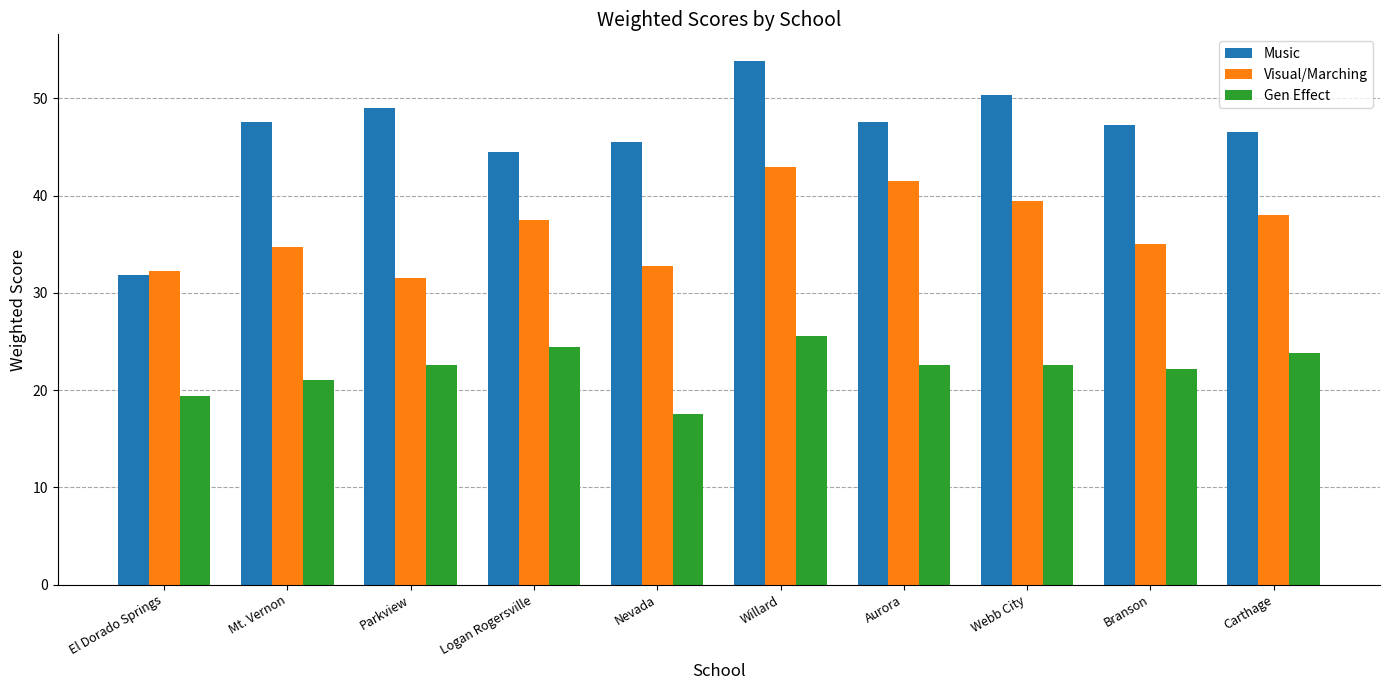

What is the label of the 9th bar from the right?

Mt. Vernon